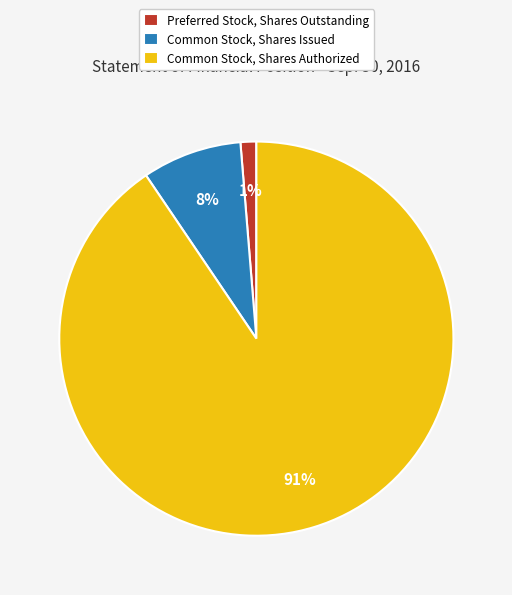

To the nearest percent, what portion does Common Stock, Shares Authorized represent?

91%